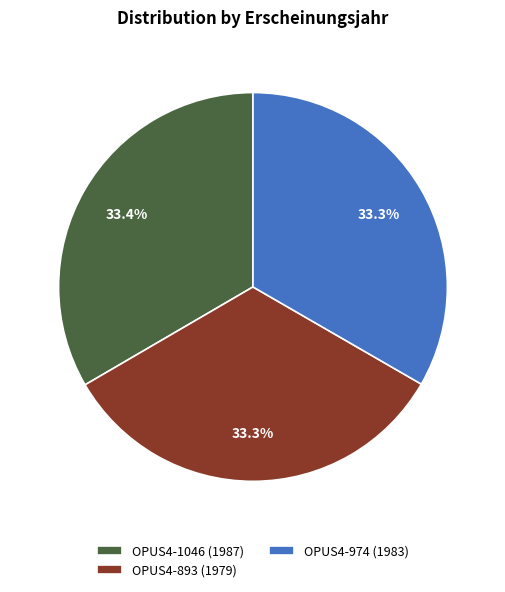

Combined, do OPUS4-1046 and OPUS4-893 account for over 50%?

Yes